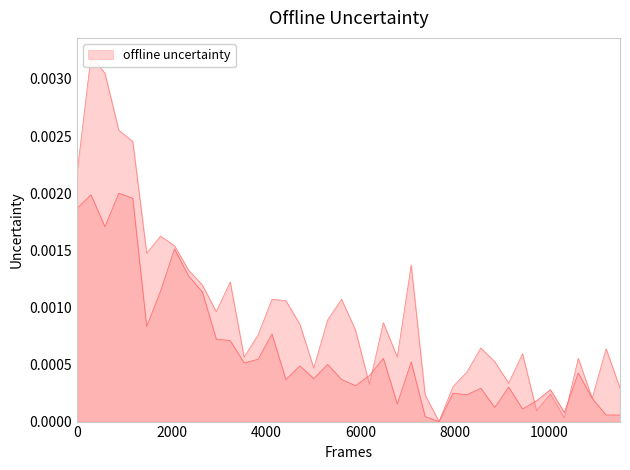

At how many categories does at least one series exceed 0?

39